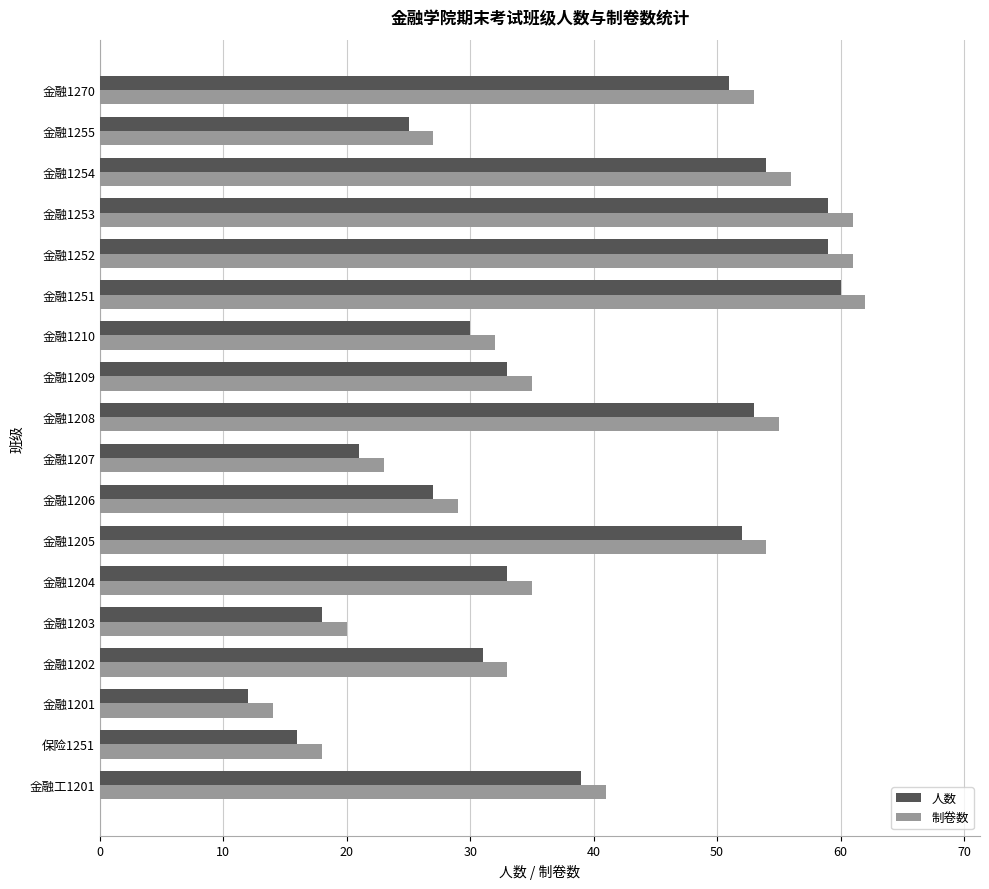

What is the highest value of the 制卷数 series?

62